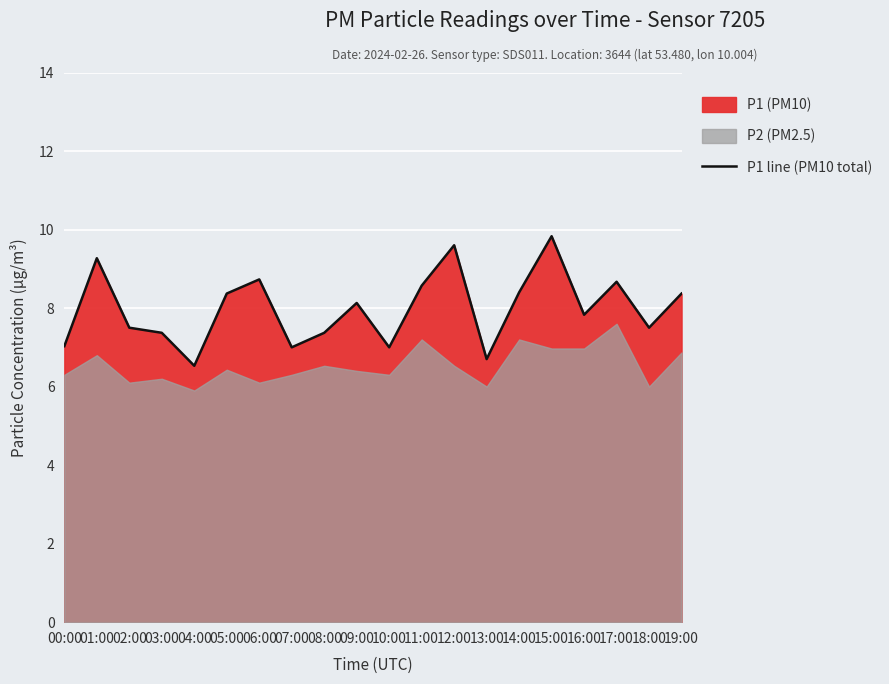

Which category has the lowest value across all series?

04:00